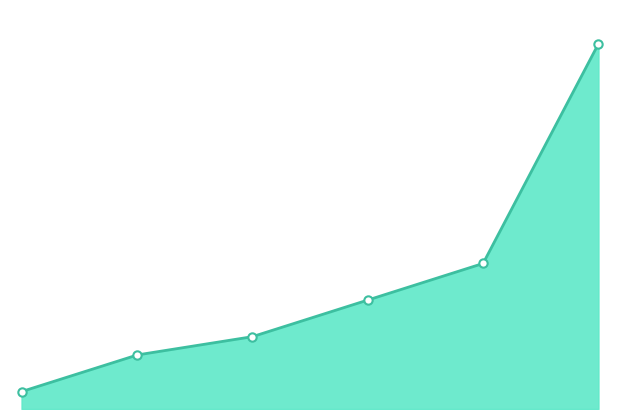

True or false: the data shows 3209994 at Inleiding.

True